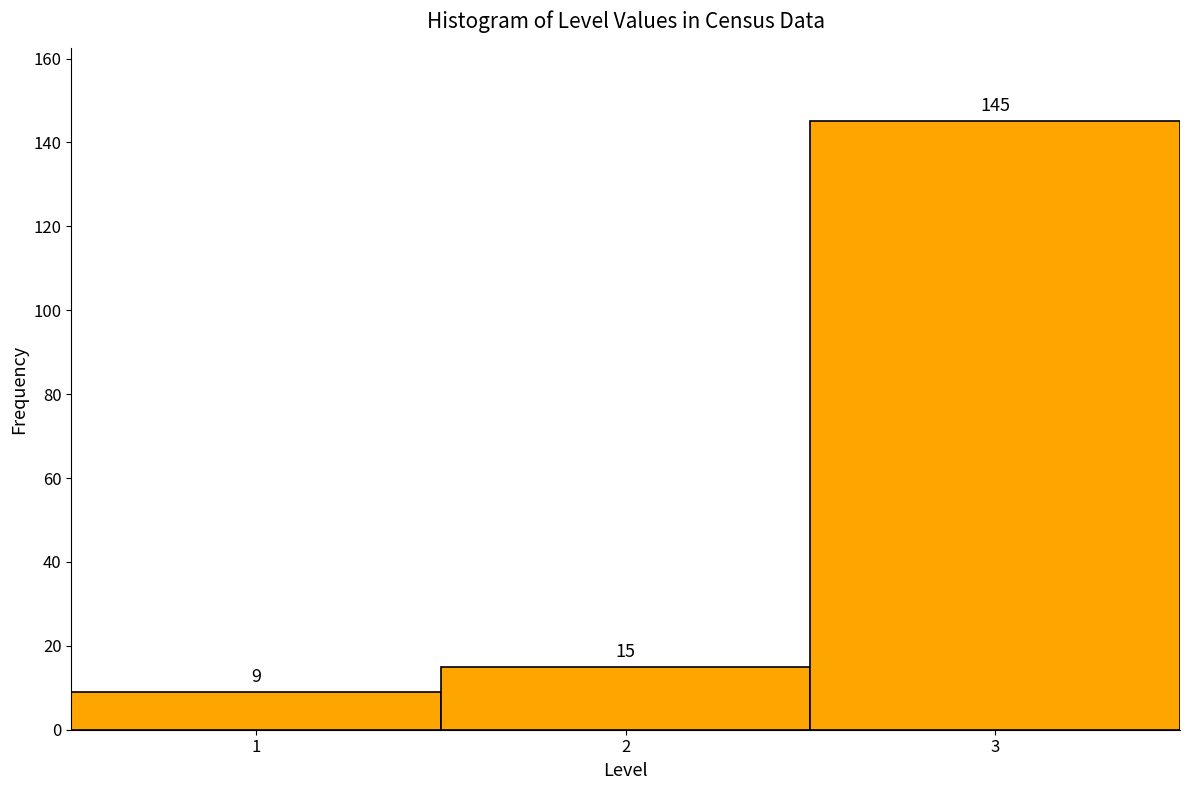

How tall is the bar that spans 2.5 to 3.5 on the x-axis?

145